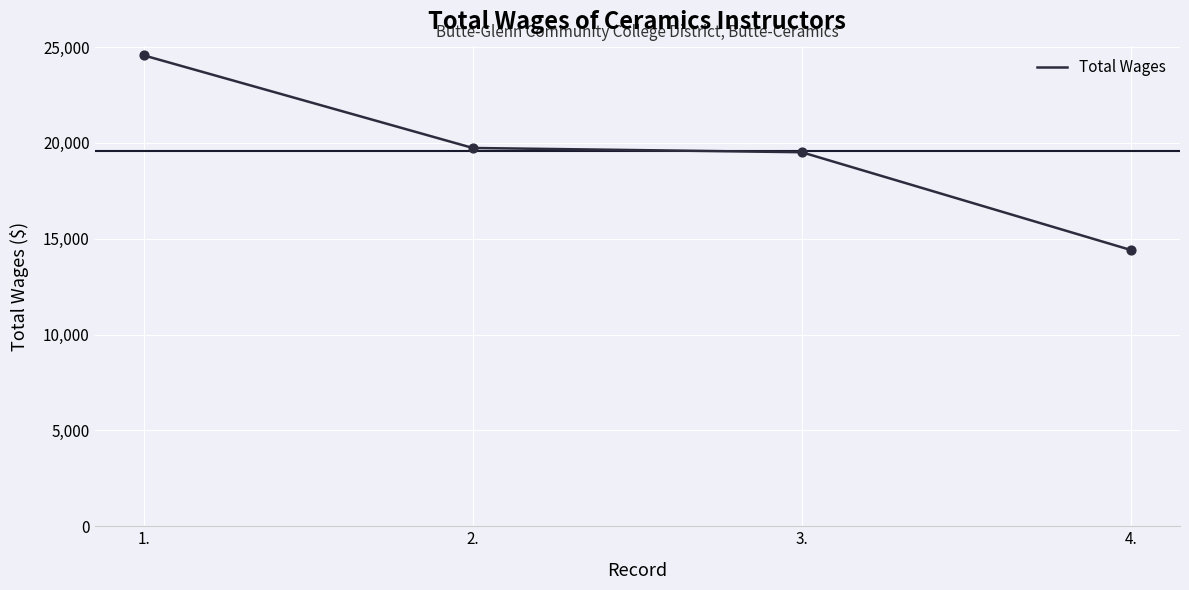

Which has a higher value, 1. or 2.?

1.